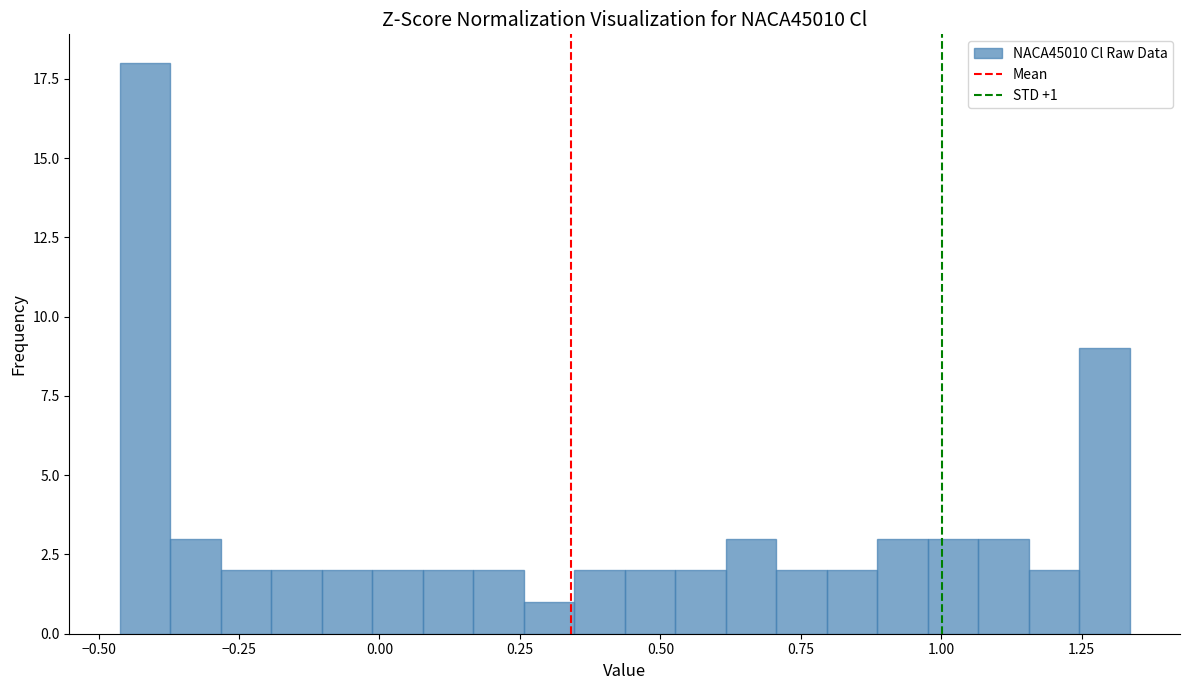

Read against the x-axis, roughly where is the centre of the tallest bar?

-0.40